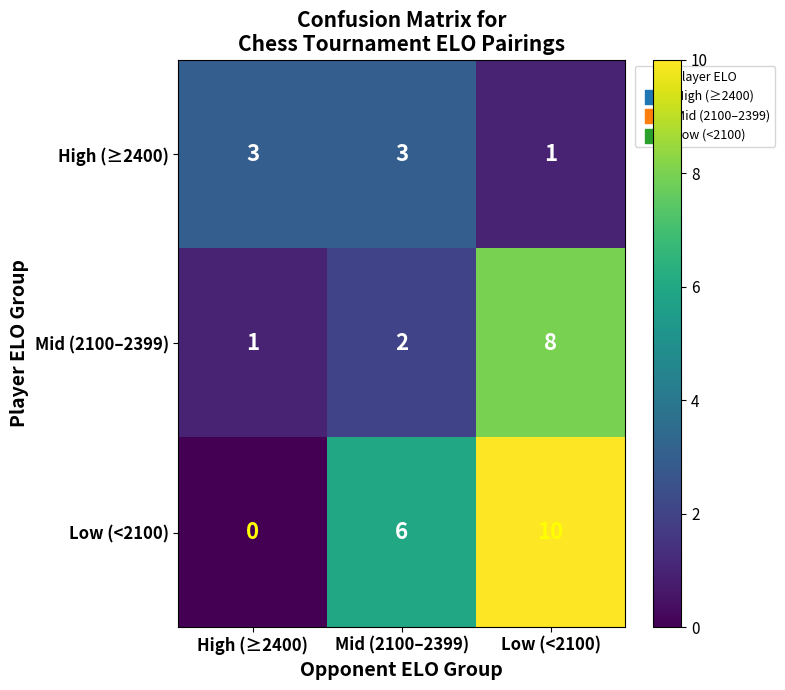

Count the number of data series in this chart.

3